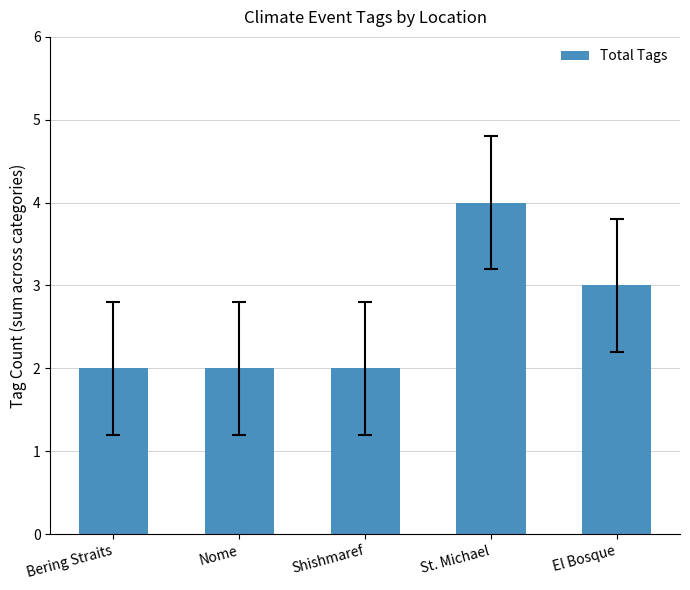

The chart shows a value of 2 at Nome. True or false?

True